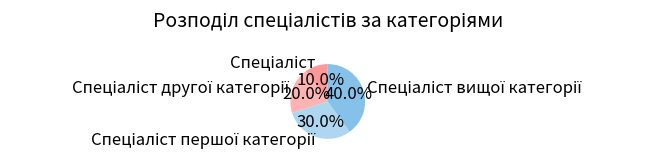

Is there a majority slice in this chart?

No